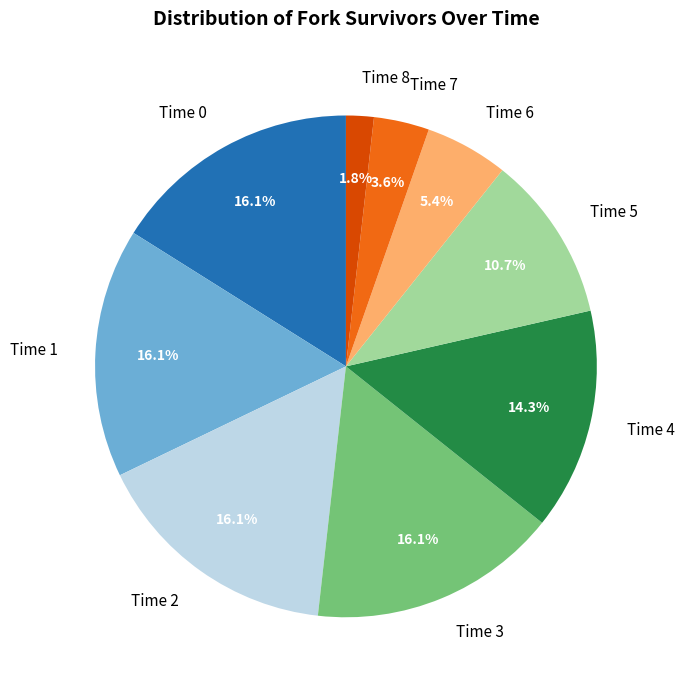

How many slices are in this pie chart?

9